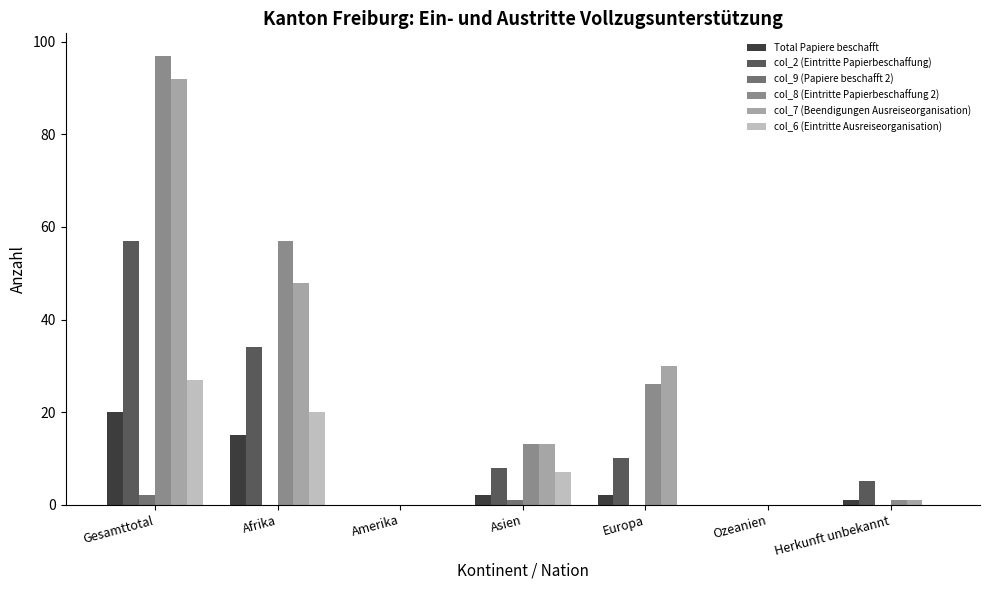

Are the bars horizontal?

No